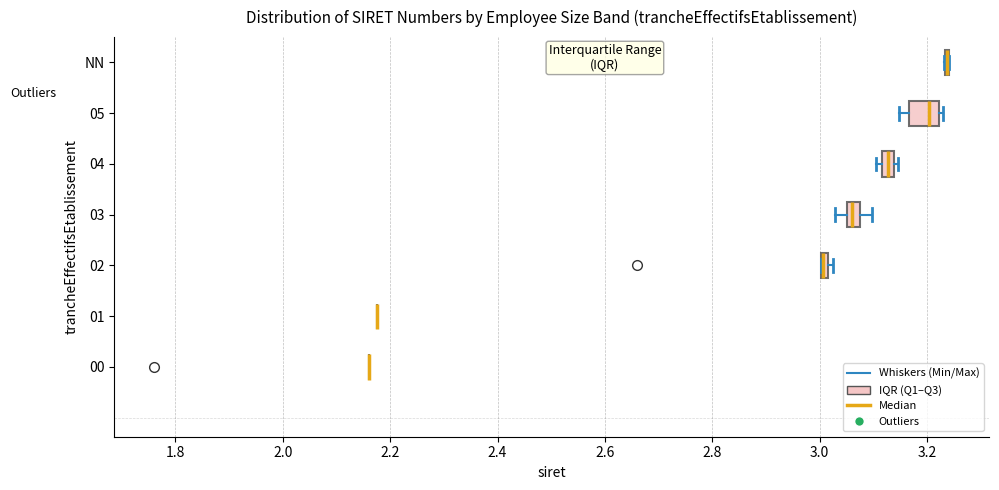

Which box is the widest, from its left edge to its right edge?

05